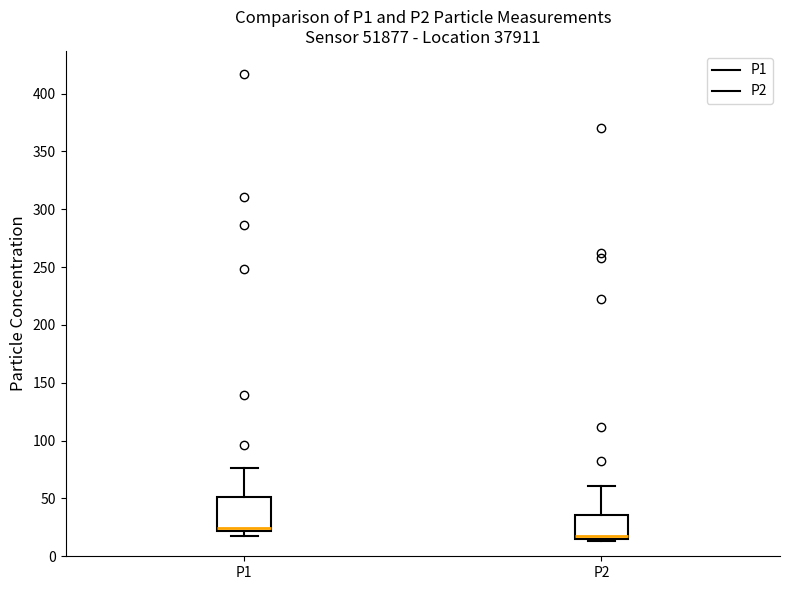

Which box has the highest median line?

P1